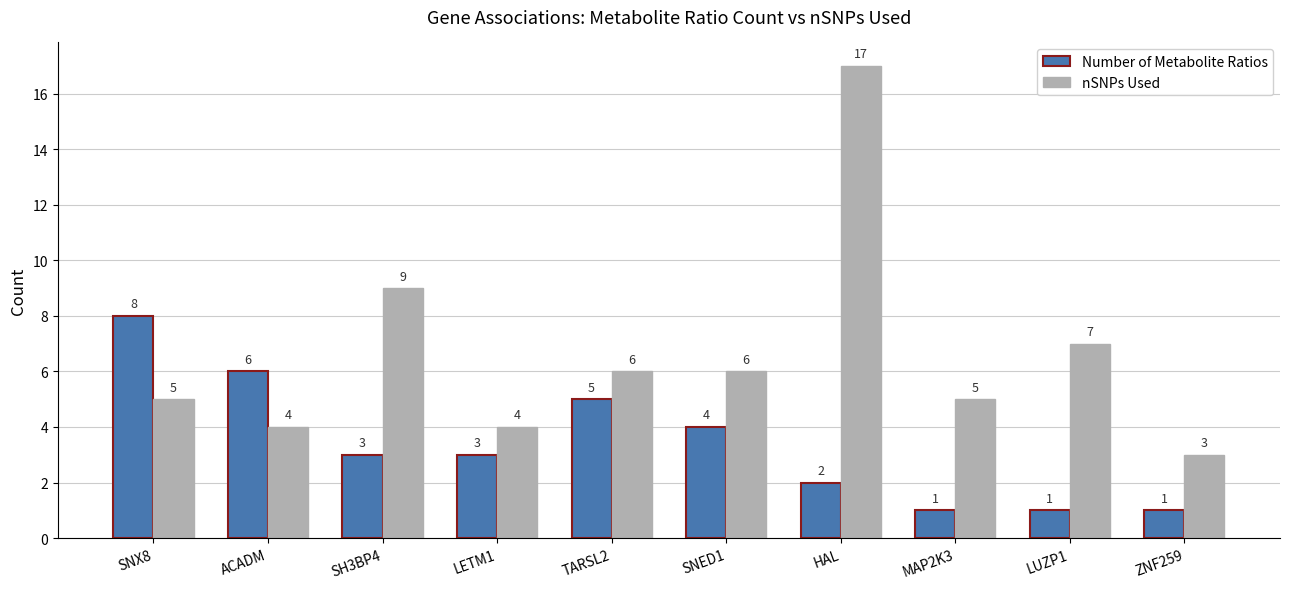

How many series are shown in this chart?

2